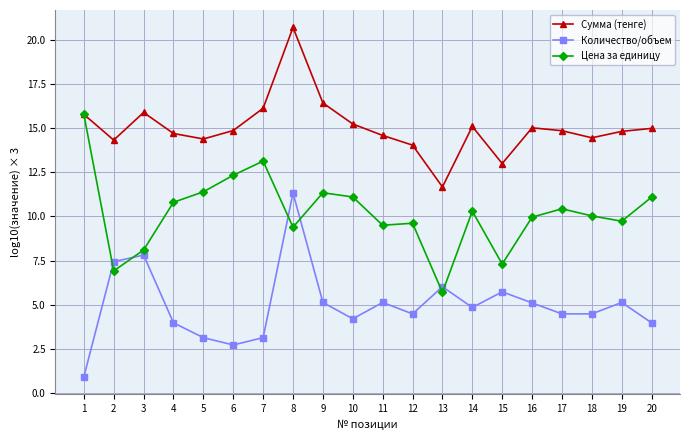

The value of Цена за единицу at 10 is 11.1. True or false?

True